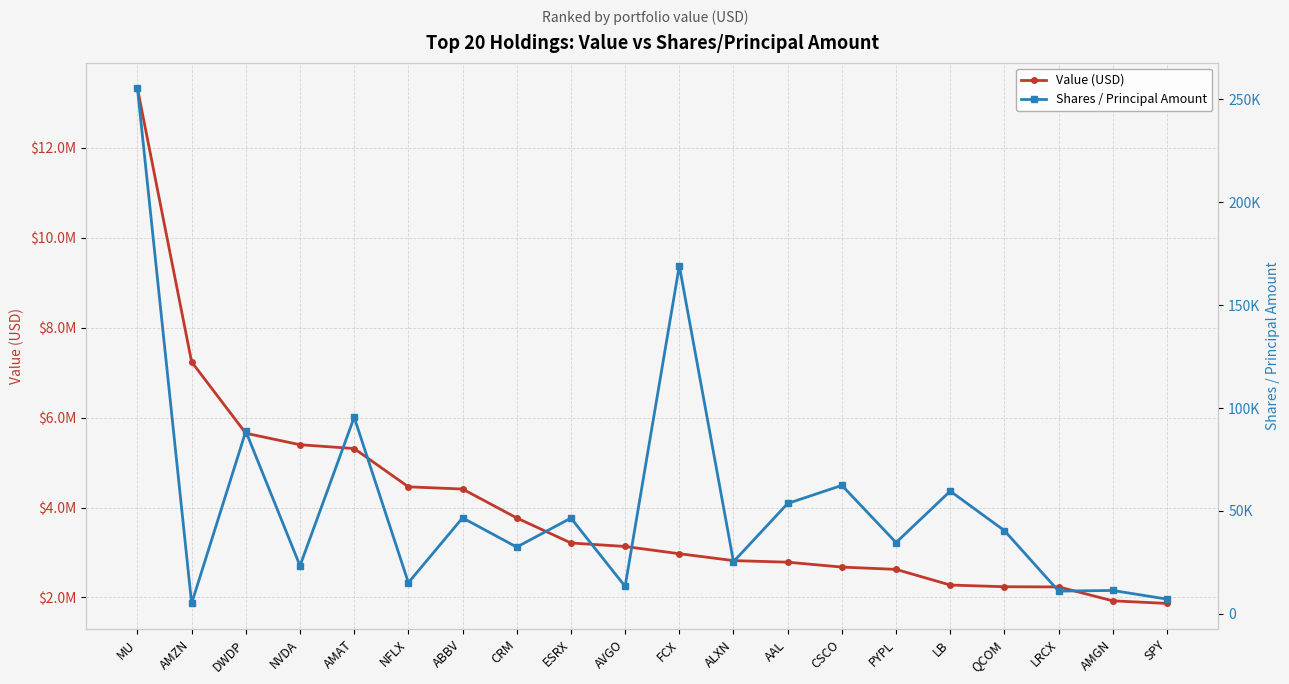

How many data points in Shares / Principal Amount are above 40400?

9